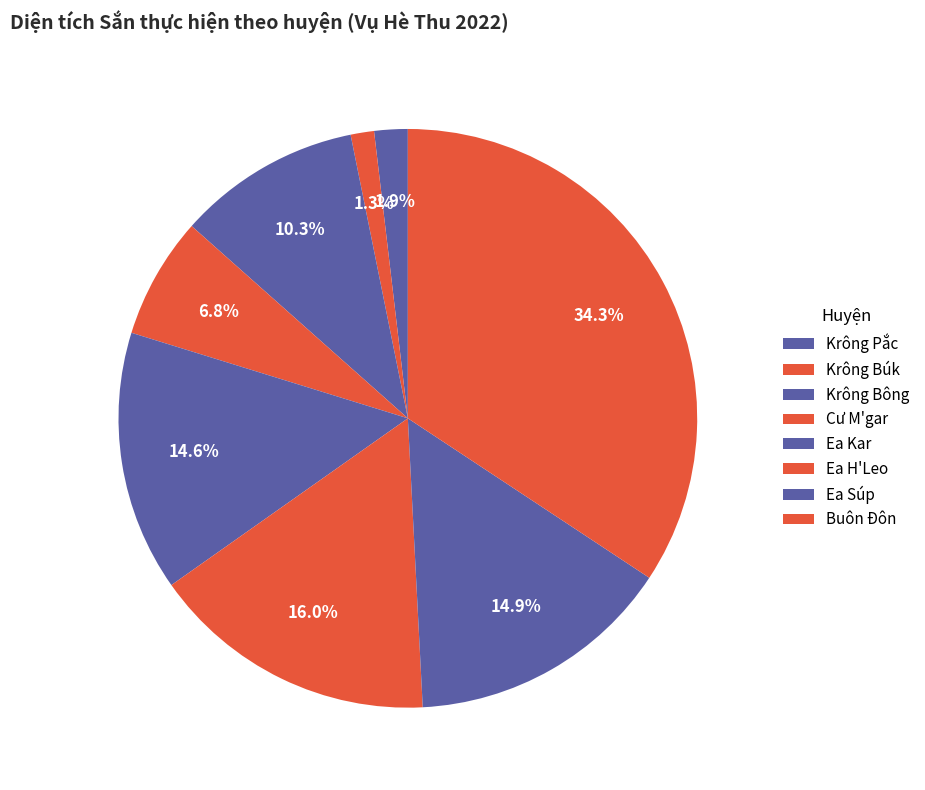

Which has a higher value, Krông Pắc or Buôn Đôn?

Buôn Đôn